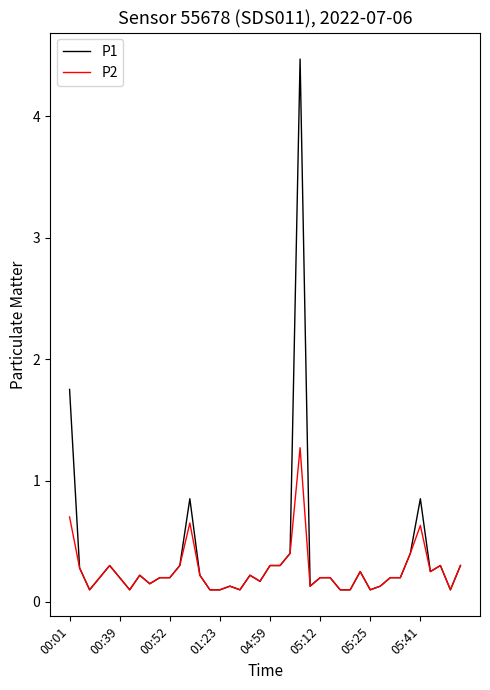

What is the greatest value displayed?

4.5